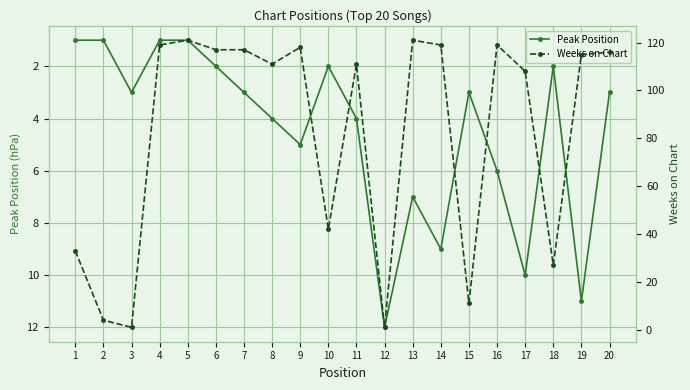

Between which two adjacent categories do Weeks on Chart and Peak Position first intersect?

2 and 3